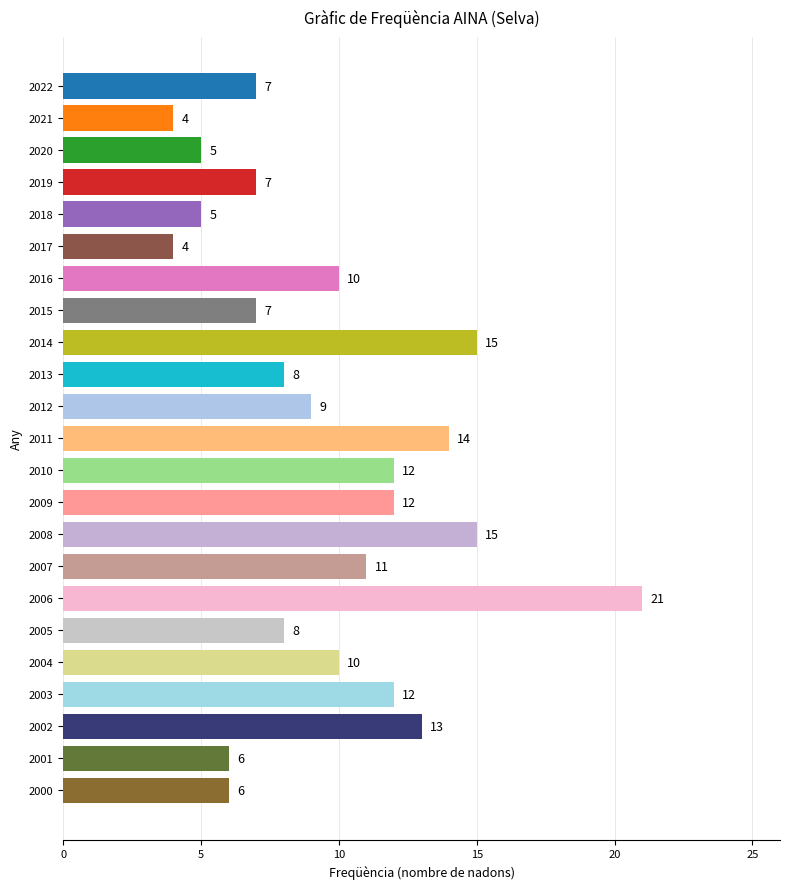

Between 2020 and 2005, which is larger?

2005